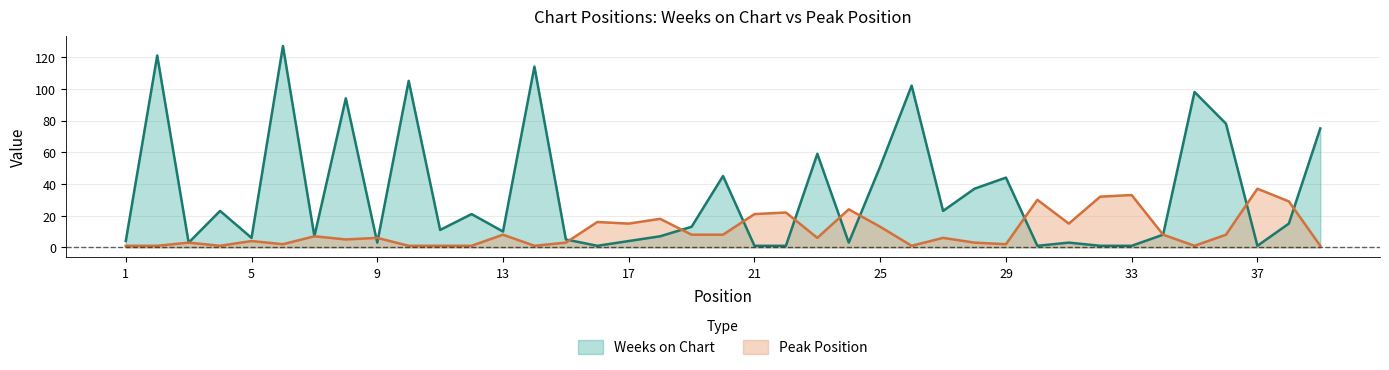

What is the difference between the highest and lowest values at 6?

125